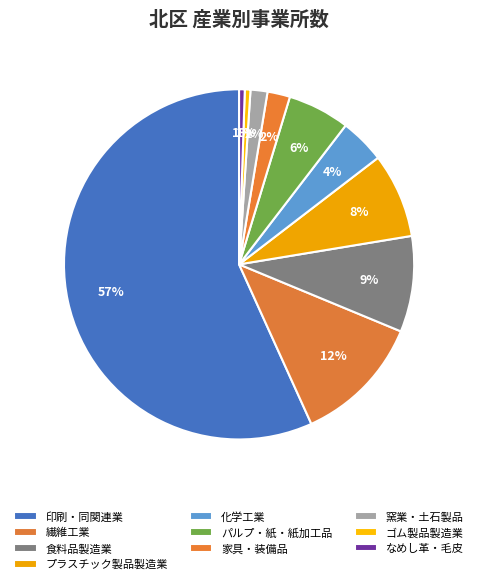

Is there a majority slice in this chart?

Yes